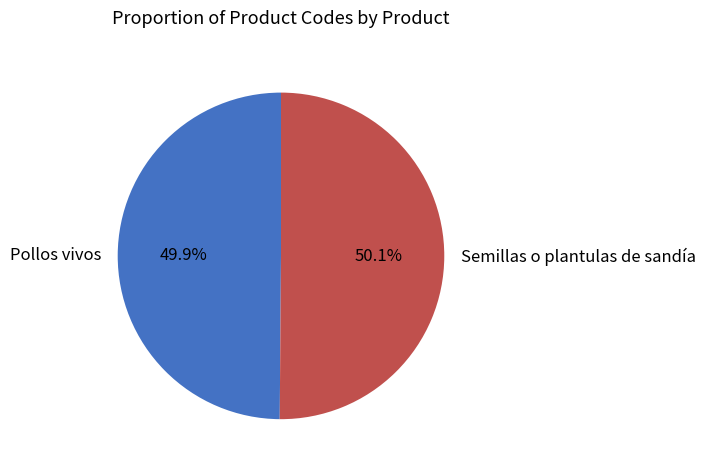

Is there a majority slice in this chart?

Yes